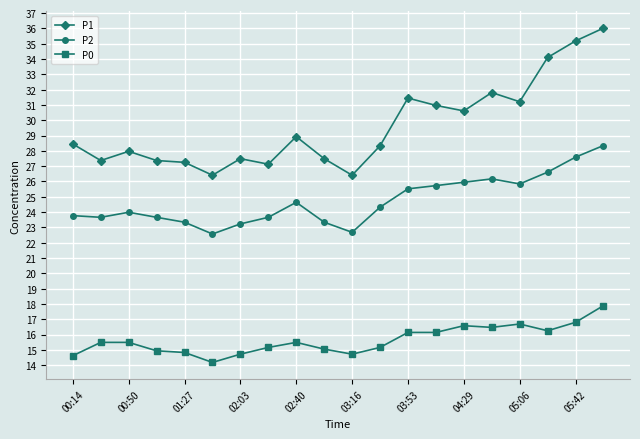

How many distinct data groups are displayed?

3